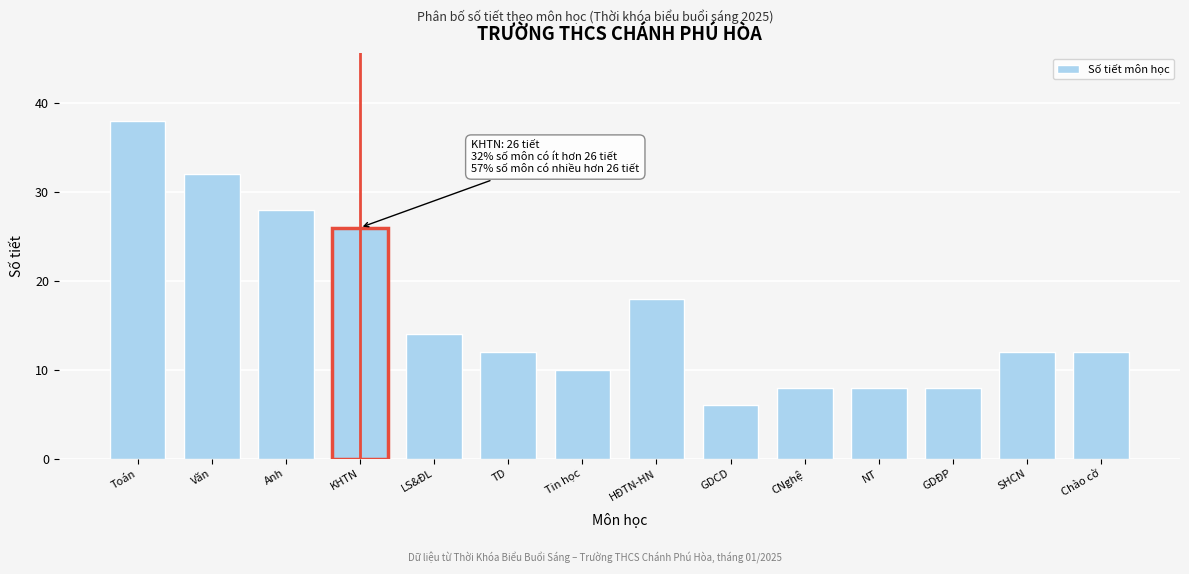

Reading left to right, transcribe all the data shown in this chart.

Toán=38	Văn=32	Anh=28	KHTN=26	LS&ĐL=14	TD=12	Tin học=10	HĐTN-HN=18	GDCD=6	CNghệ=8	NT=8	GDĐP=8	SHCN=12	Chào cờ=12